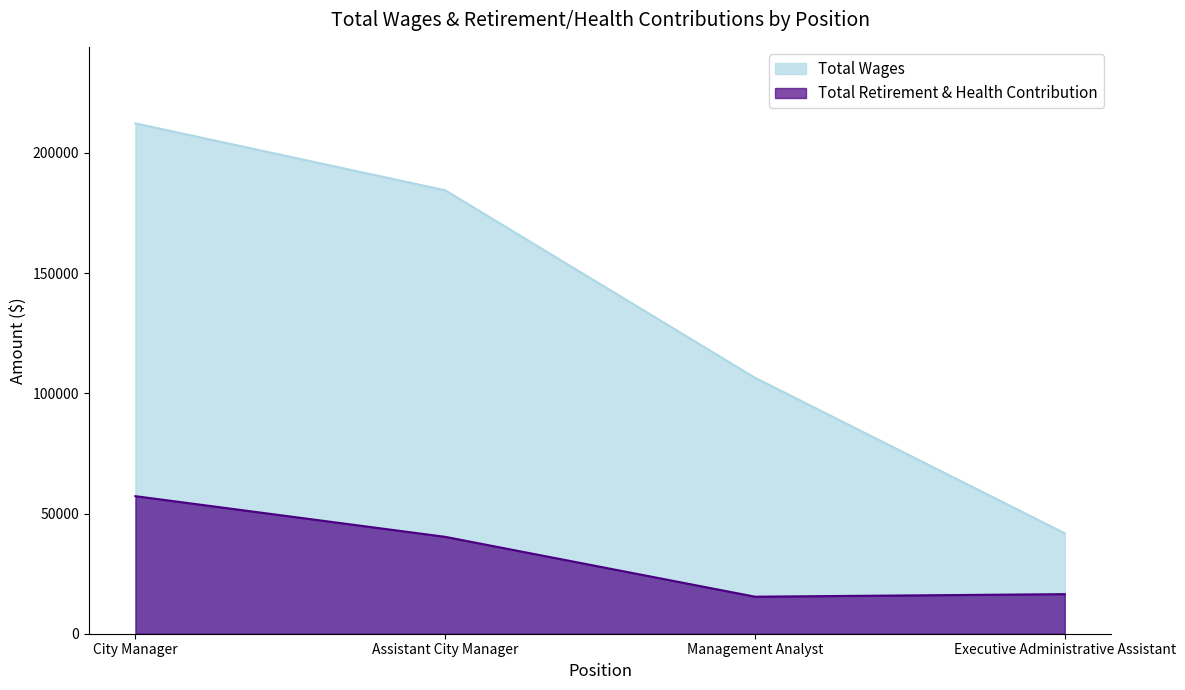

Which series has the largest range (max minus min)?

Total Wages